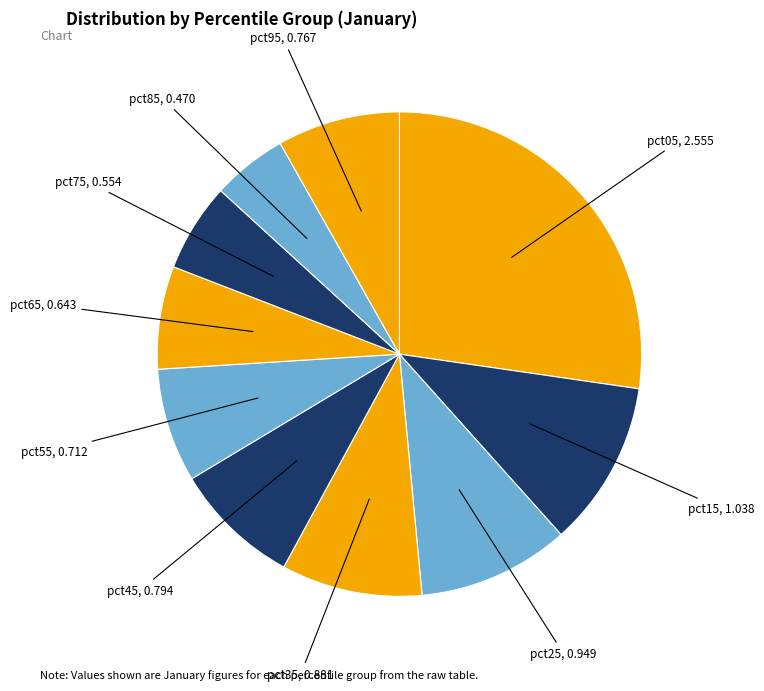

Is there a majority slice in this chart?

No